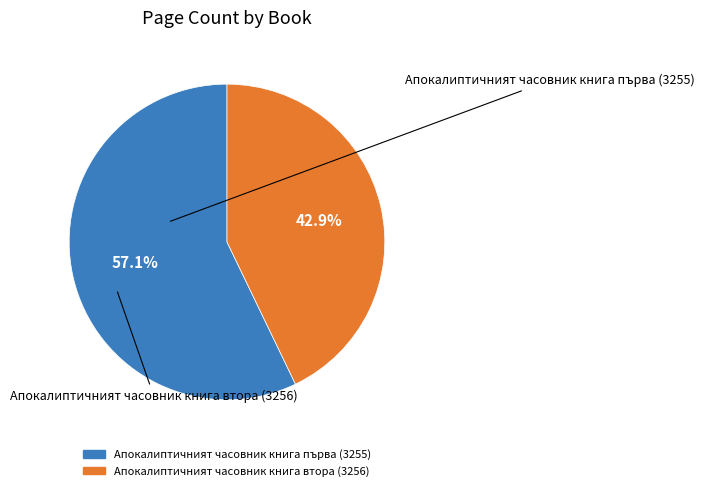

Approximately how many times larger is the value at Апокалиптичният часовник книга първа (3255) compared to Апокалиптичният часовник книга втора (3256)?

1.3